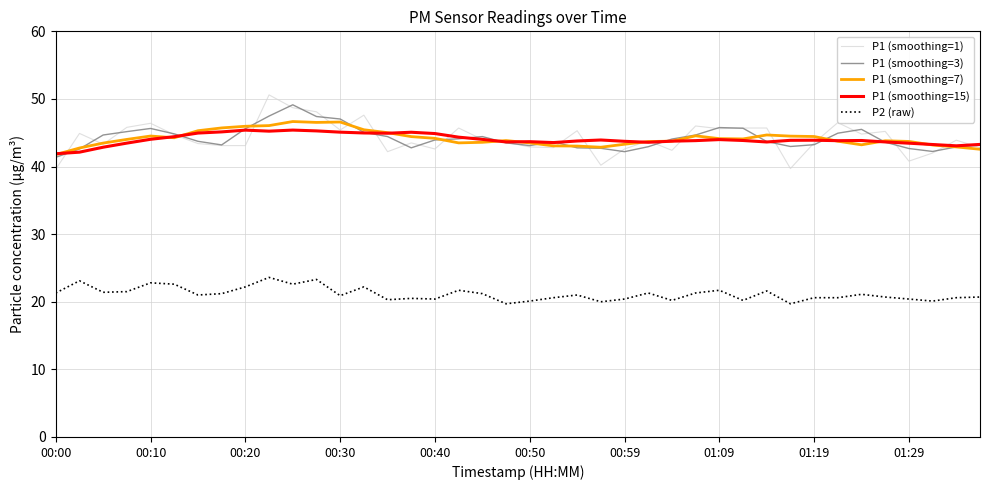

At how many categories does at least one series exceed 21?

40